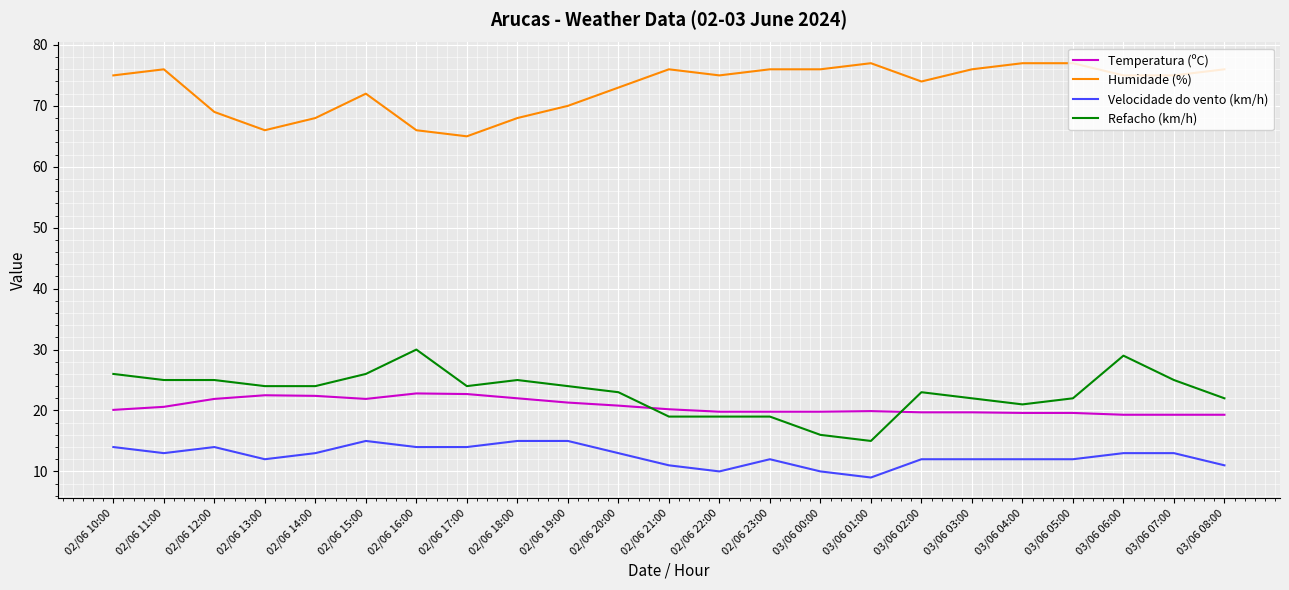

What is the highest value of the Refacho (km/h) series?

30.0